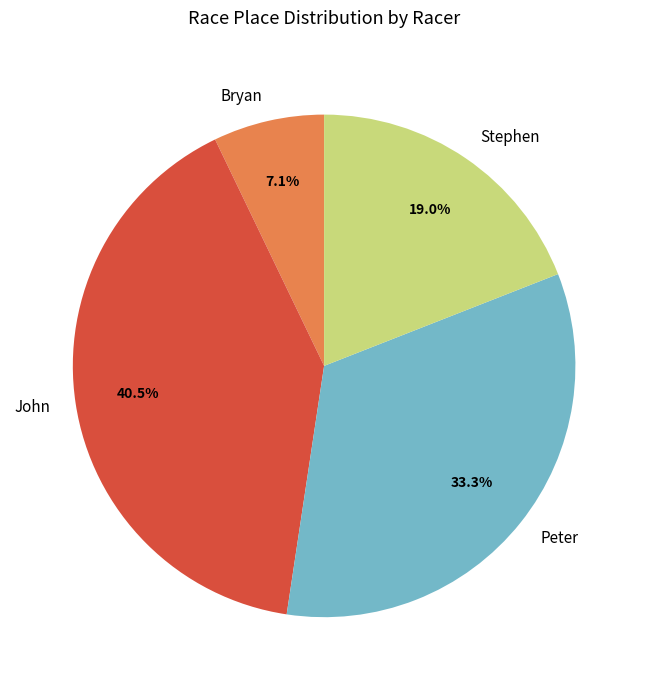

Approximately how many times larger is the value at Bryan compared to Stephen?

0.4